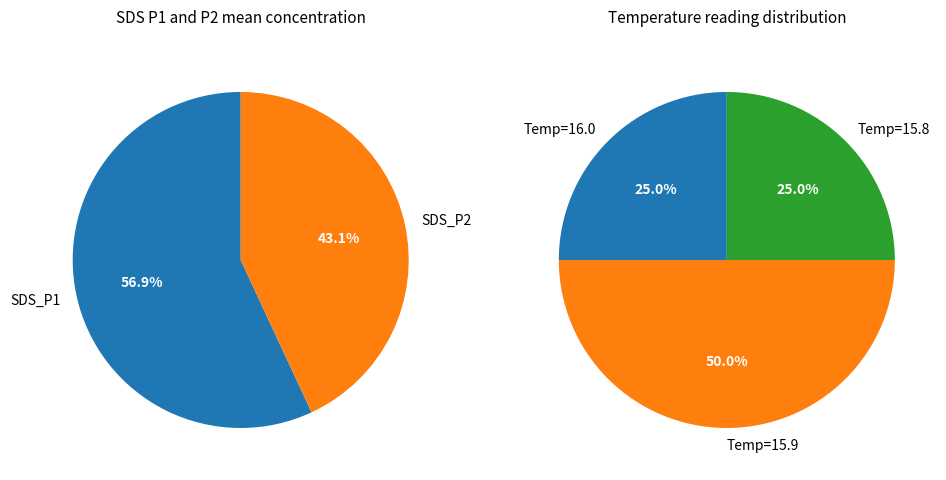

Rank the series by their average value, from highest to lowest.

sds_p1_values, sds_p2_values